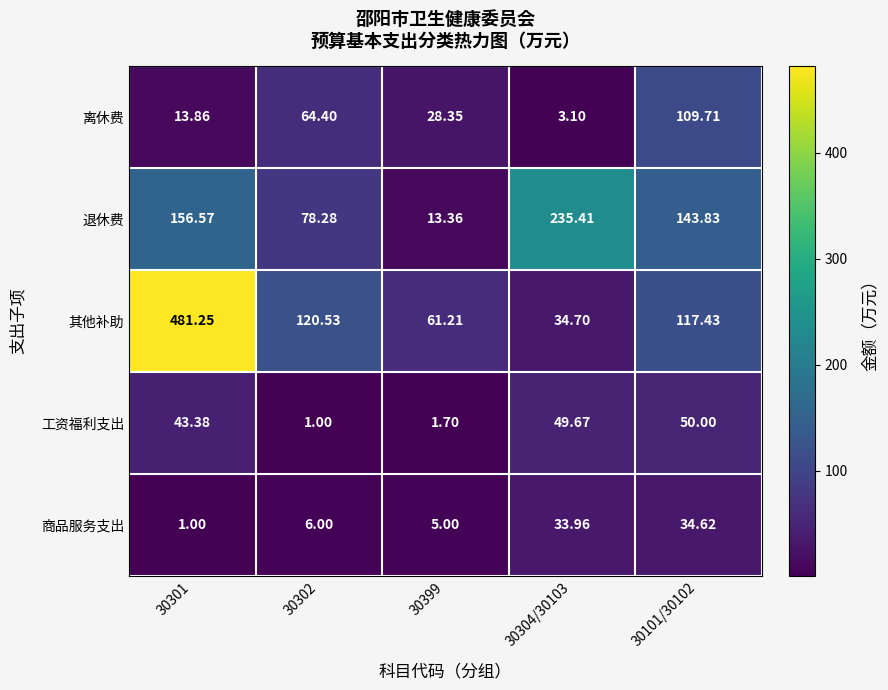

Which series has the largest total across all categories?

其他补助